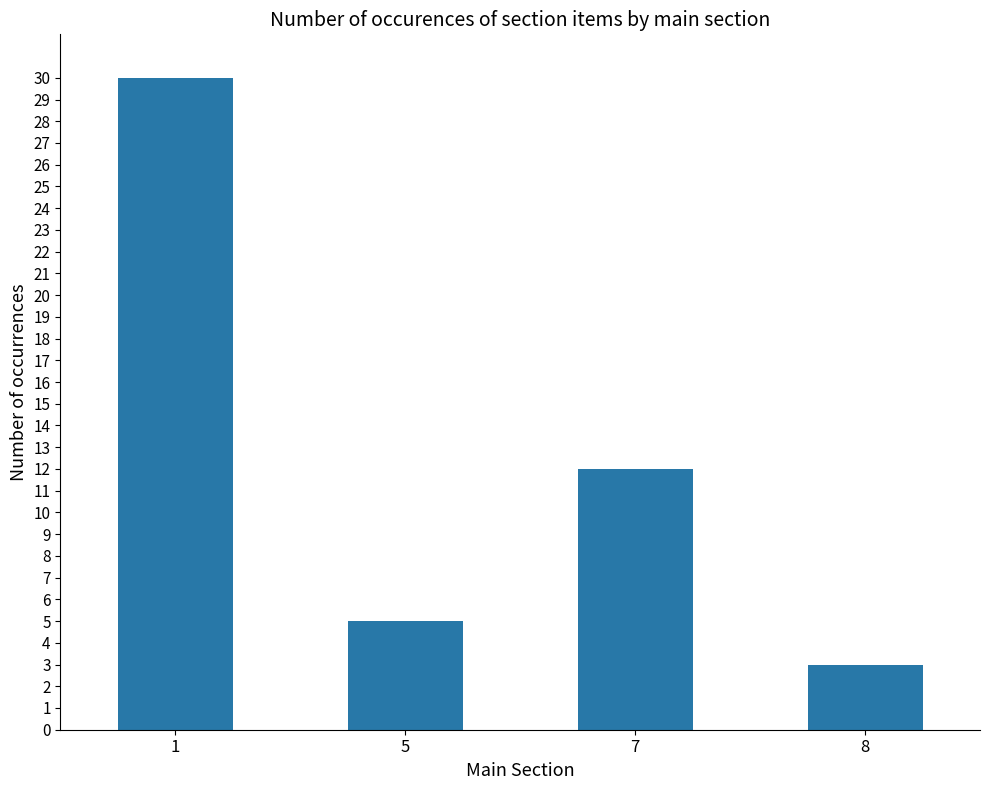

Does the chart contain stacked bars?

No